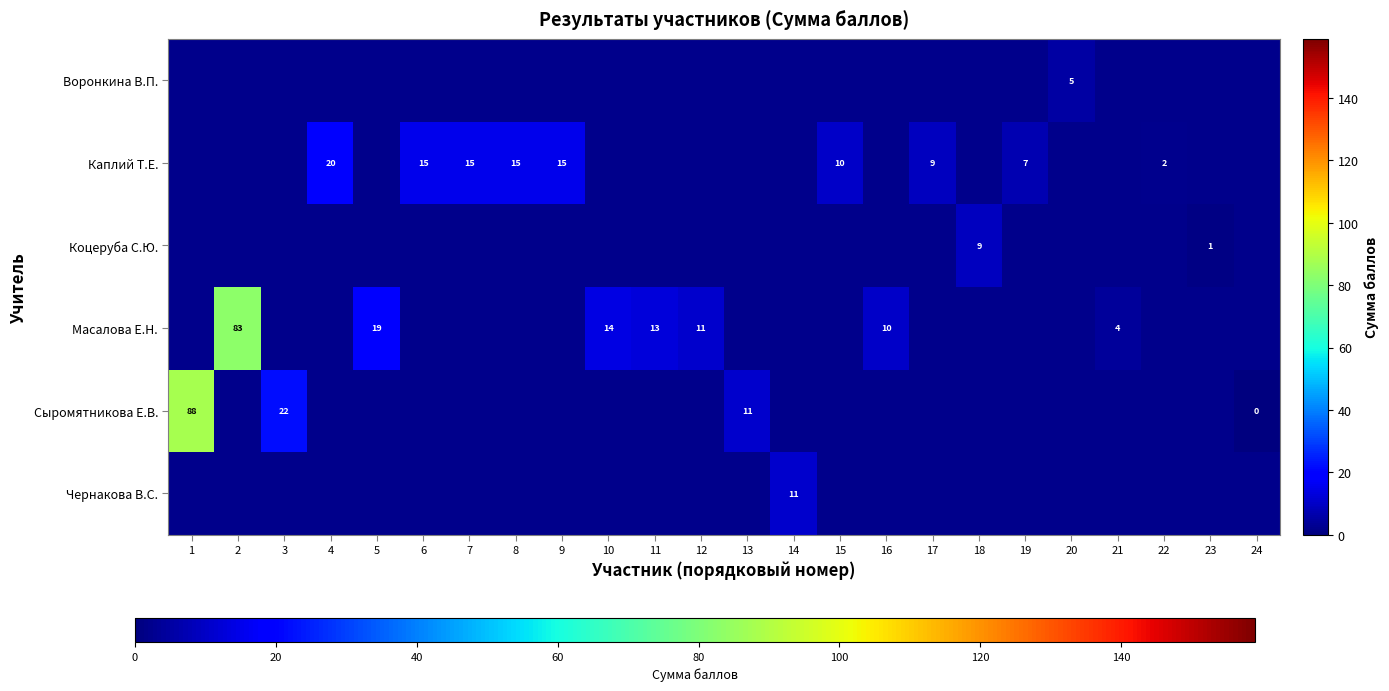

The value of Масалова Е.Н. at 2 is 145. True or false?

False